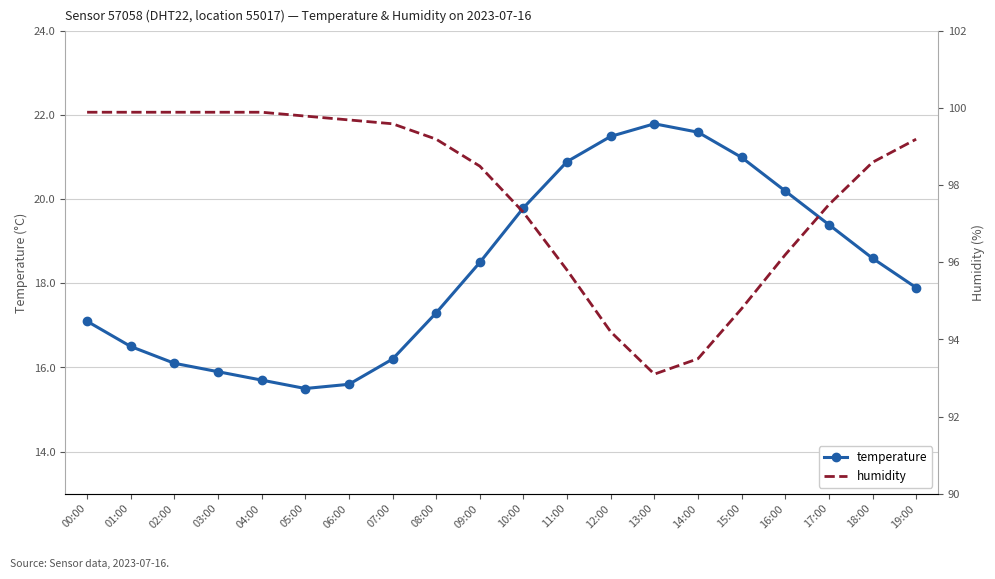

Reading left to right, transcribe all the data shown in this chart.

temperature: 17.1	16.5	16.1	15.9	15.7	15.5	15.6	16.2	17.3	18.5	19.8	20.9	21.5	21.8	21.6	21.0	20.2	19.4	18.6	17.9
humidity: 99.9	99.9	99.9	99.9	99.9	99.8	99.7	99.6	99.2	98.5	97.3	95.8	94.2	93.1	93.5	94.8	96.2	97.5	98.6	99.2